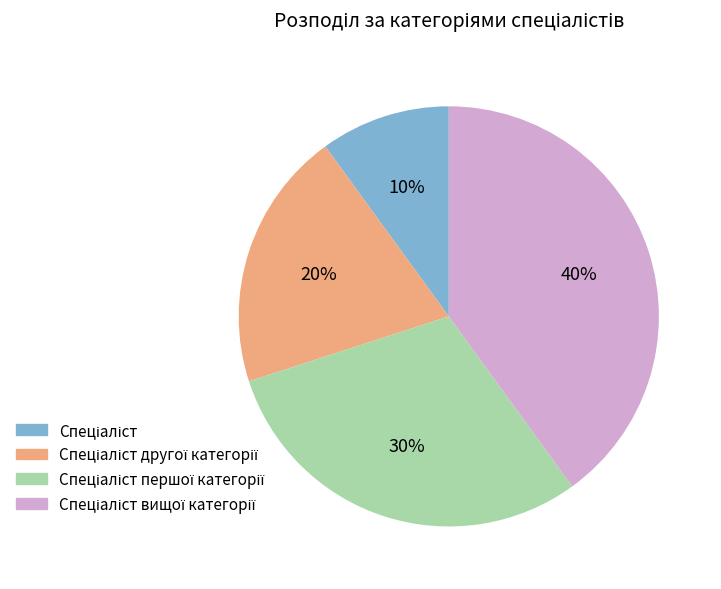

To the nearest percent, what is the average slice percentage?

25%